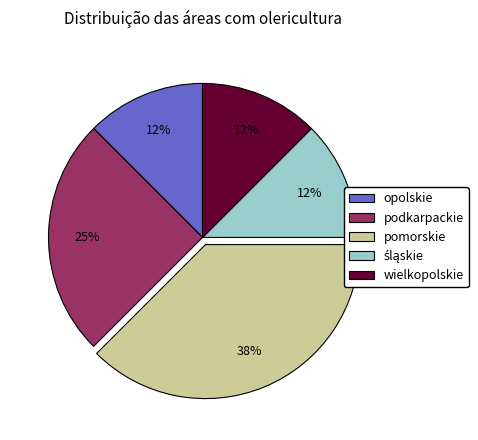

True or false: podkarpackie accounts for 31% of the total.

False